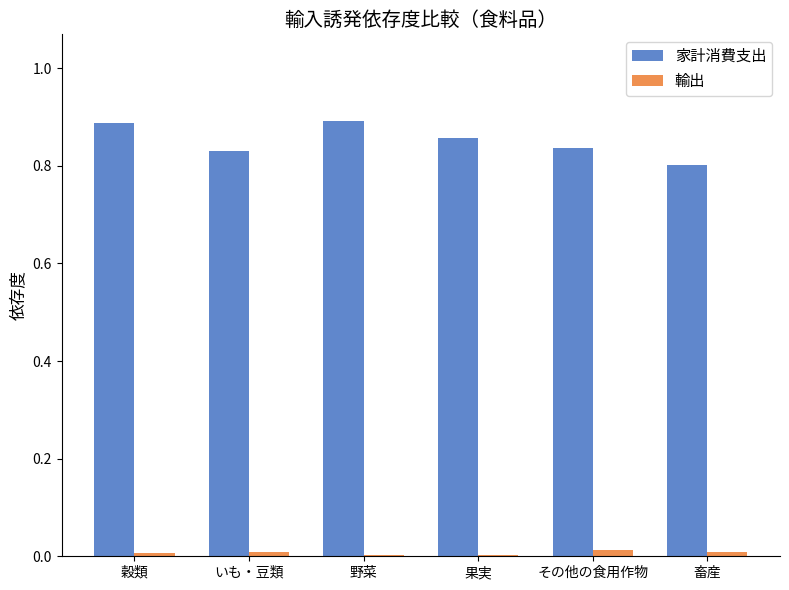

Is it true that 家計消費支出 equals 0.9 at 果実?

True